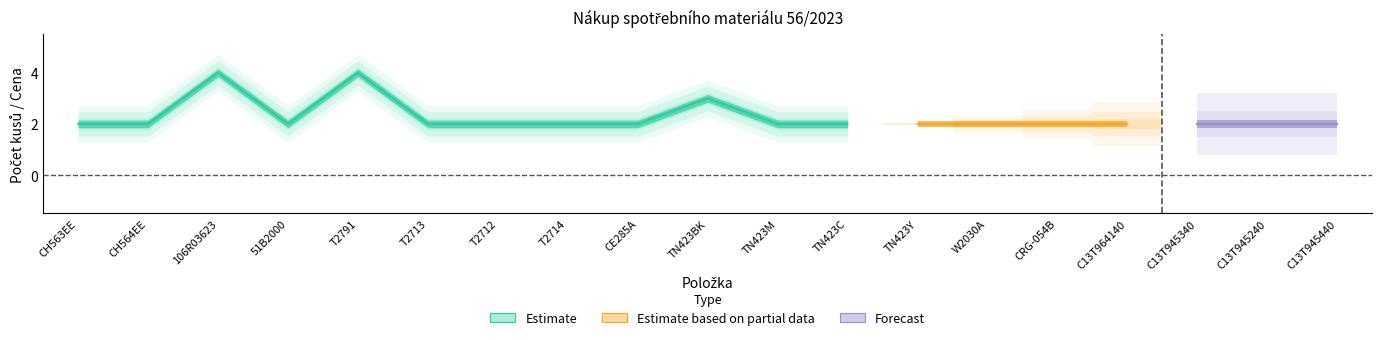

True or false: Počet kusů and DPH intersect in this chart.

False